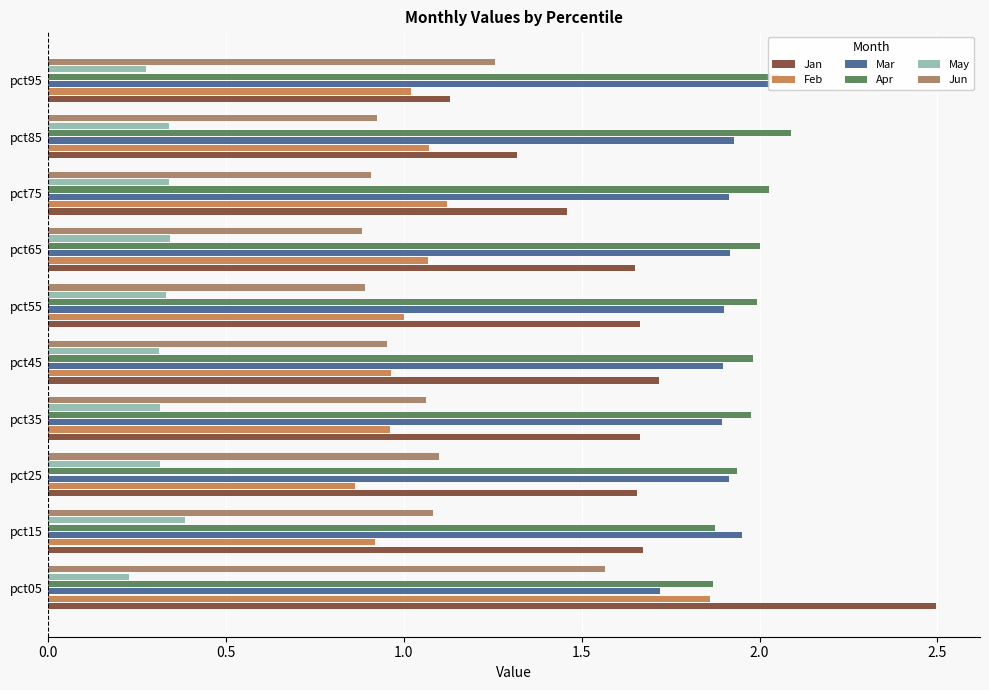

How many bars are there in total?

60